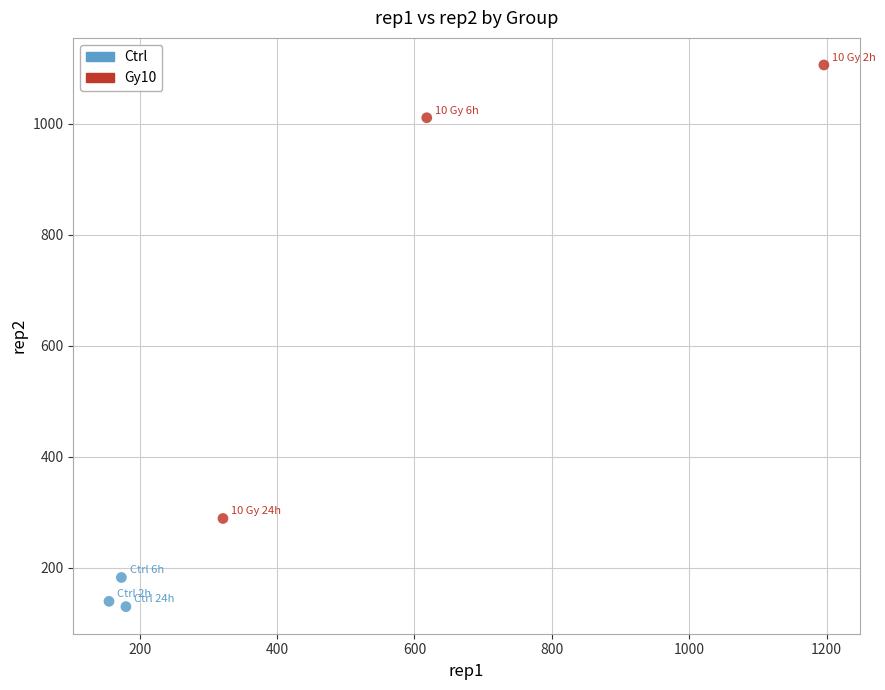

Which series has the largest Y range (max minus min)?

Gy10